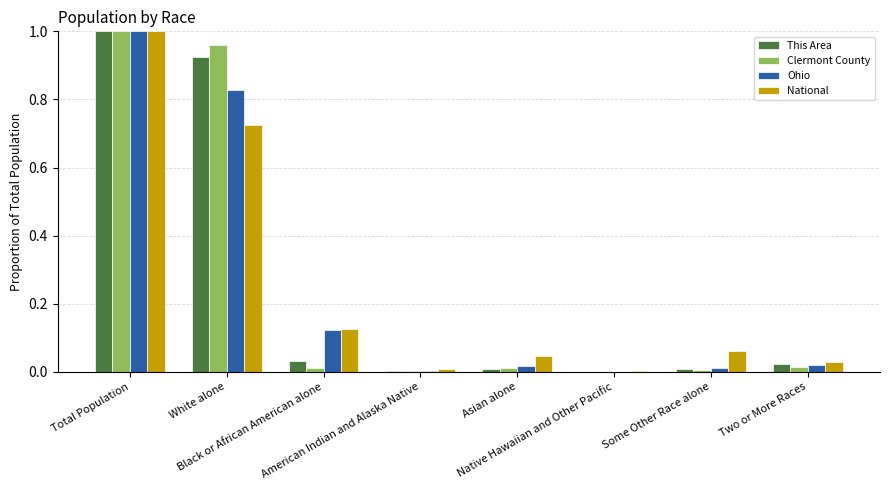

Are the bars grouped side by side (vs. stacked)?

Yes